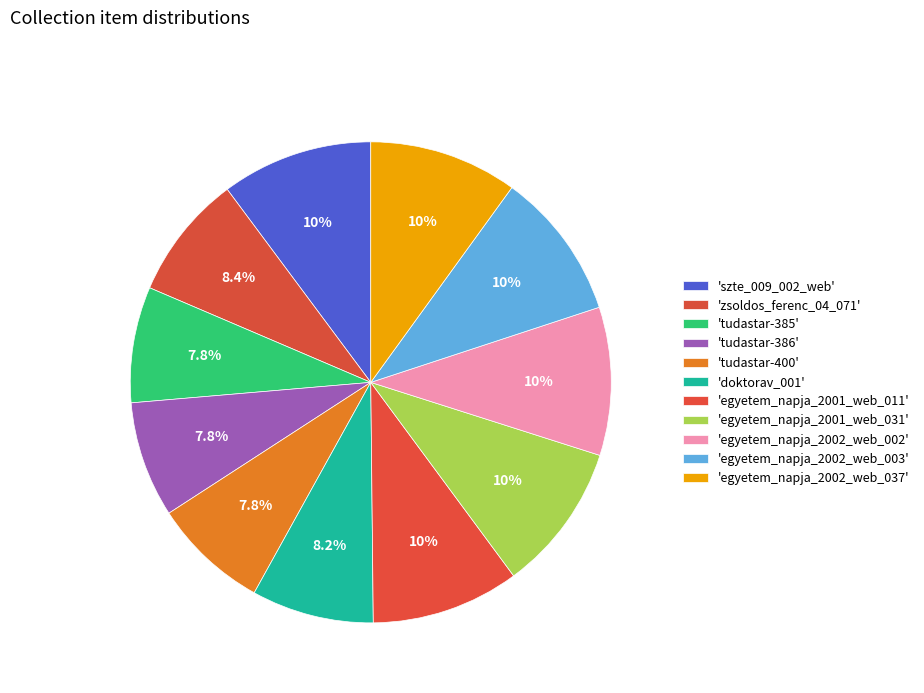

How many segments does this pie chart have?

11